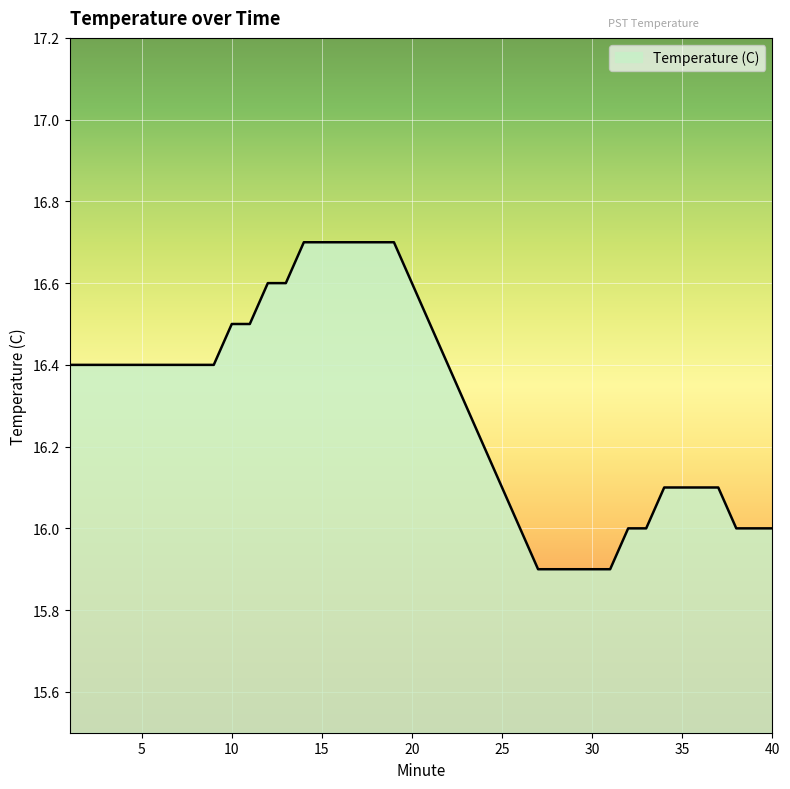

What is the smallest value displayed?

15.9